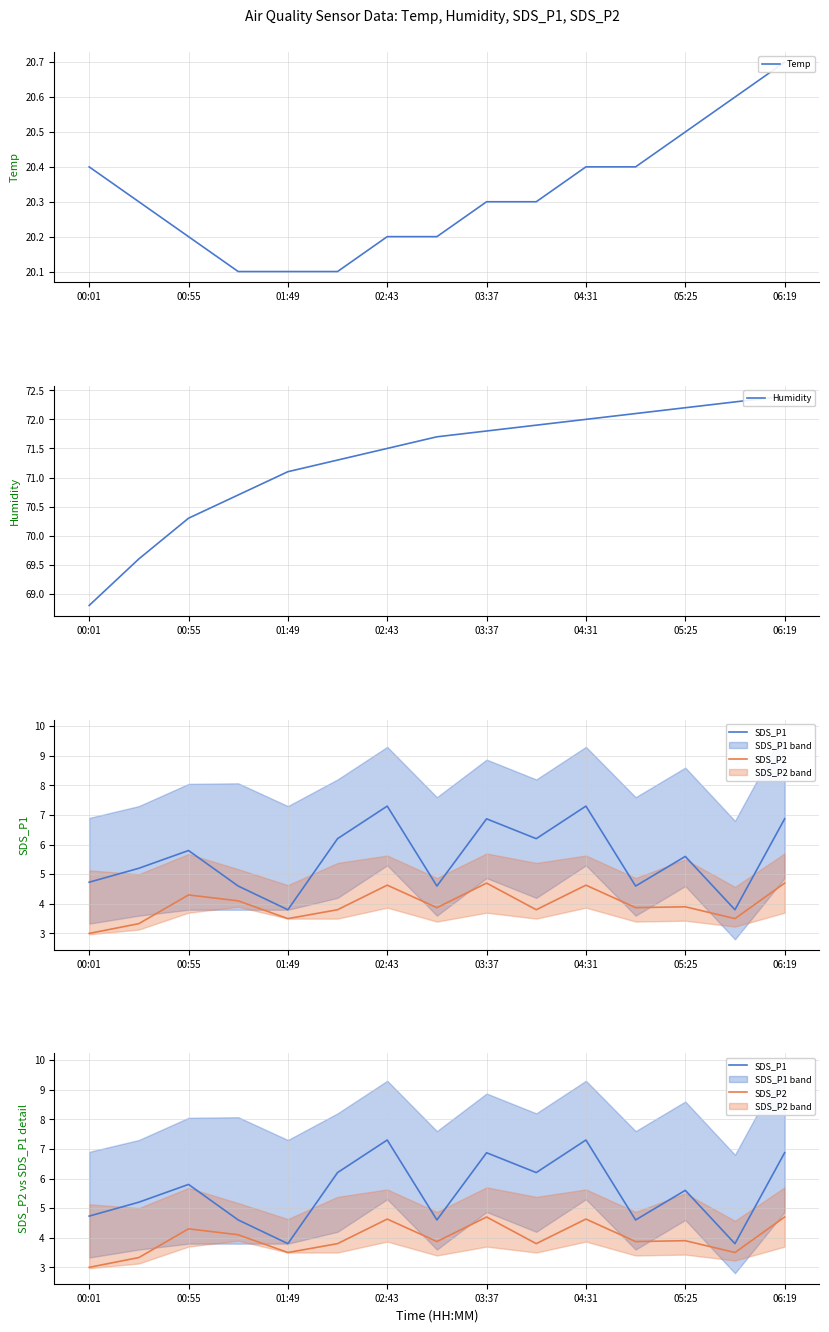

What is the difference between the highest and lowest values at 03:37?

67.1